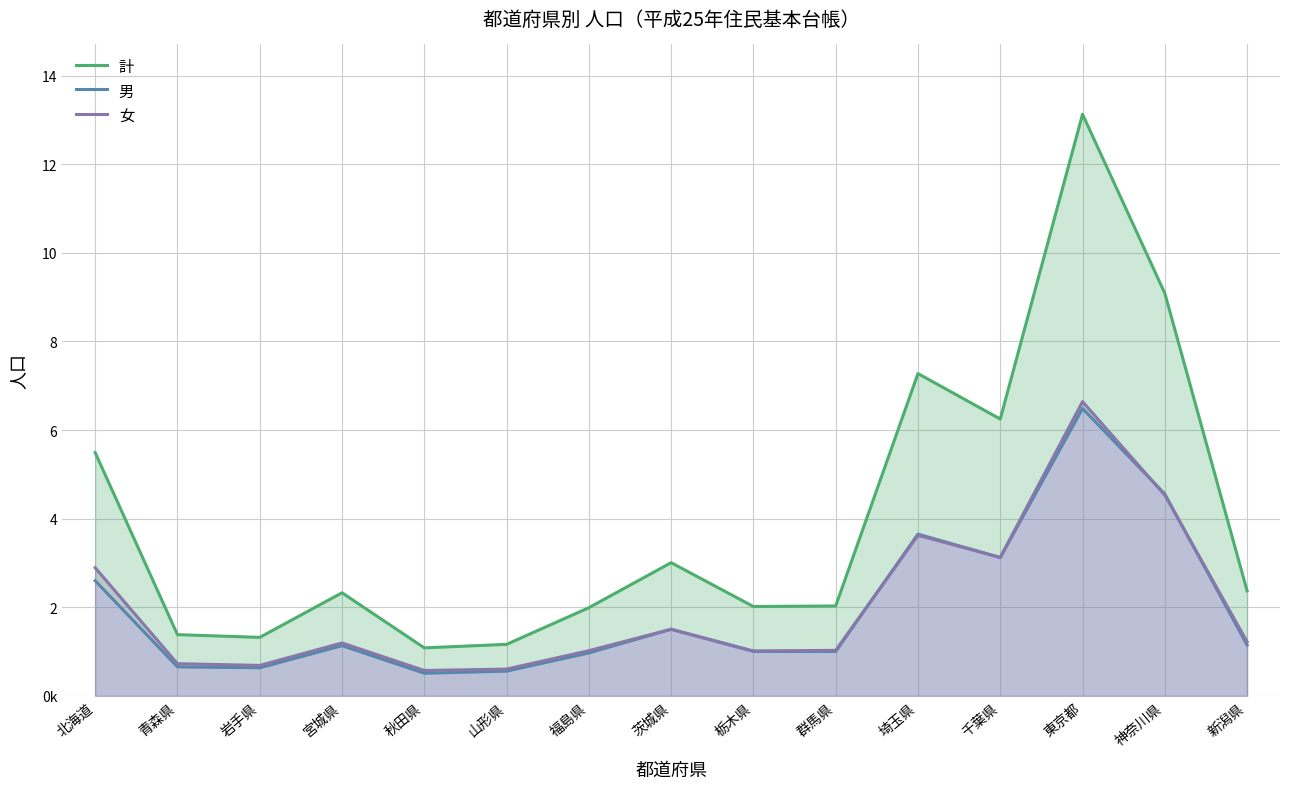

At how many categories does at least one series exceed 1231423?

13